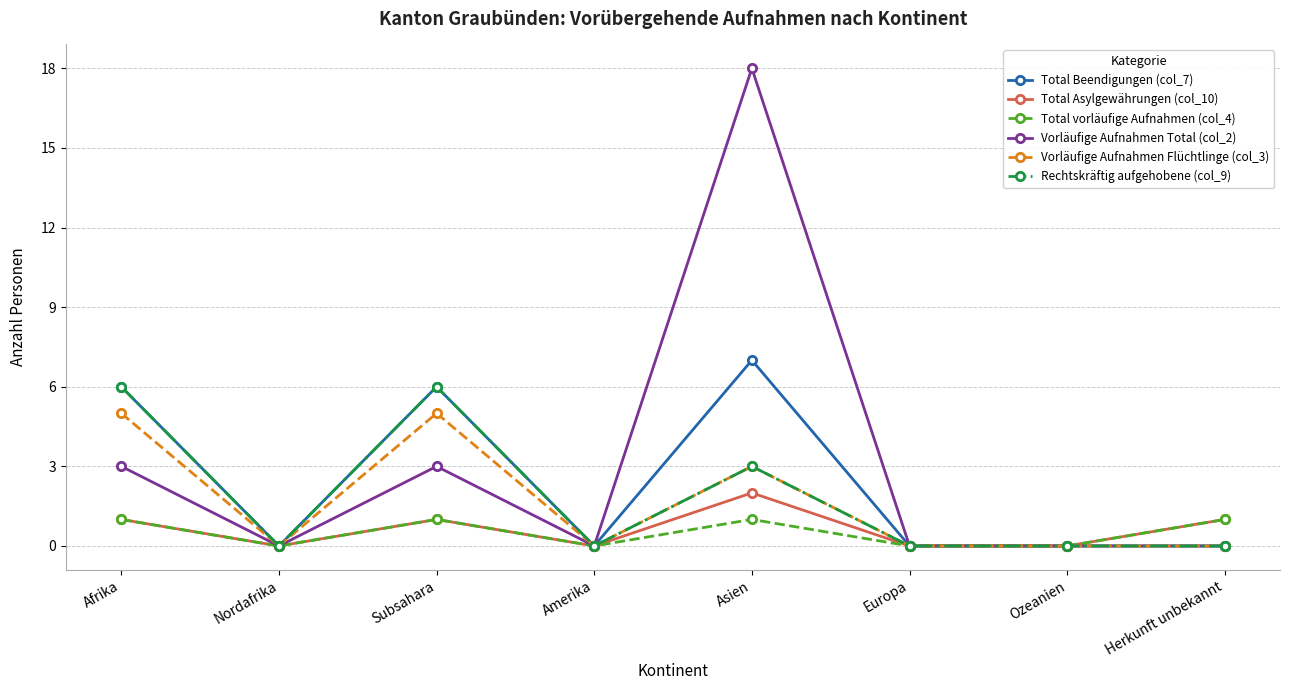

True or false: Total Asylgewährungen (col_10) has a value of 1 at Herkunft unbekannt.

True